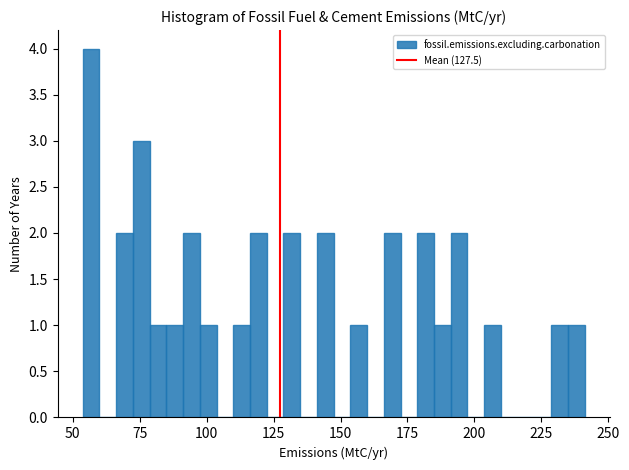

Around what value on the x-axis is the tallest bar? Give the approximate position of its centre, as read against the axis.

55